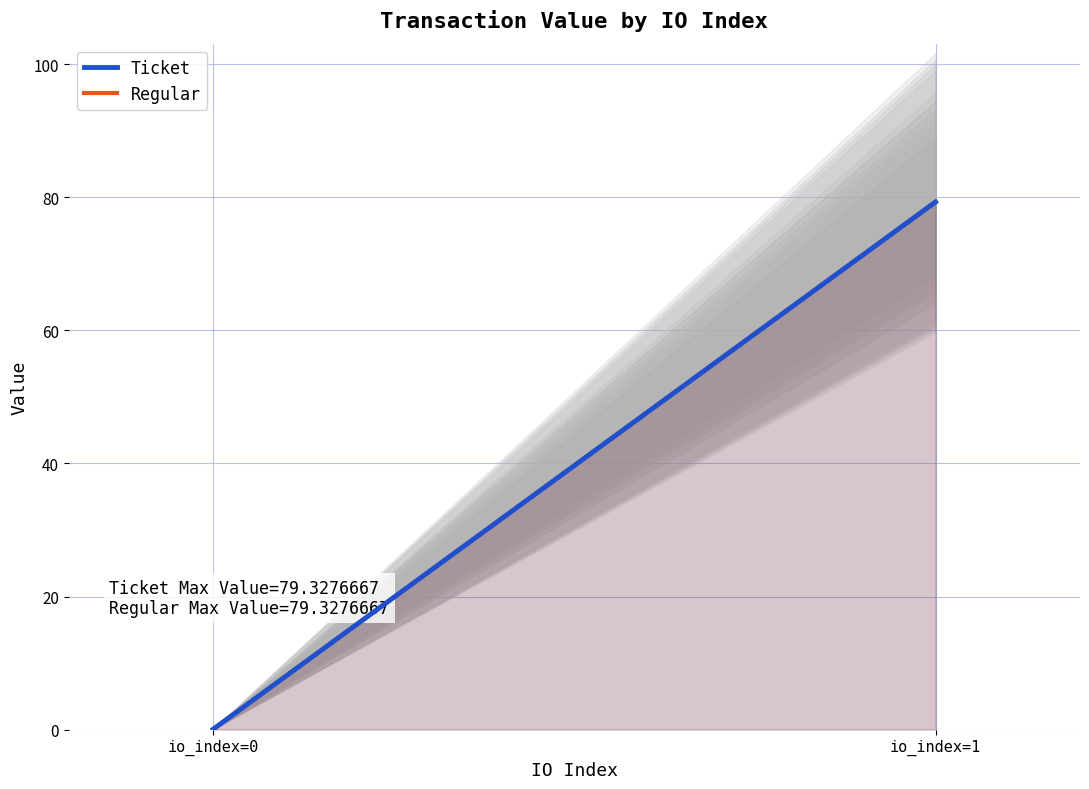

Between io_index=1 and io_index=0, which is larger?

io_index=1